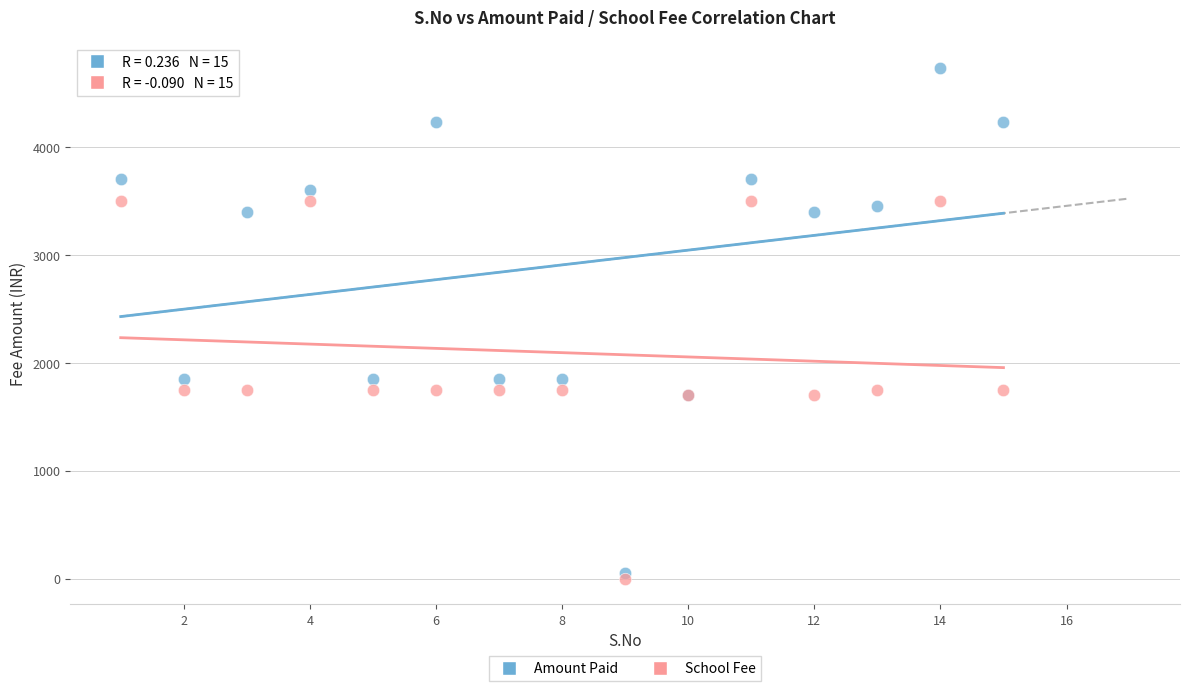

What are all the series names shown in the legend?

Amount Paid, School Fee